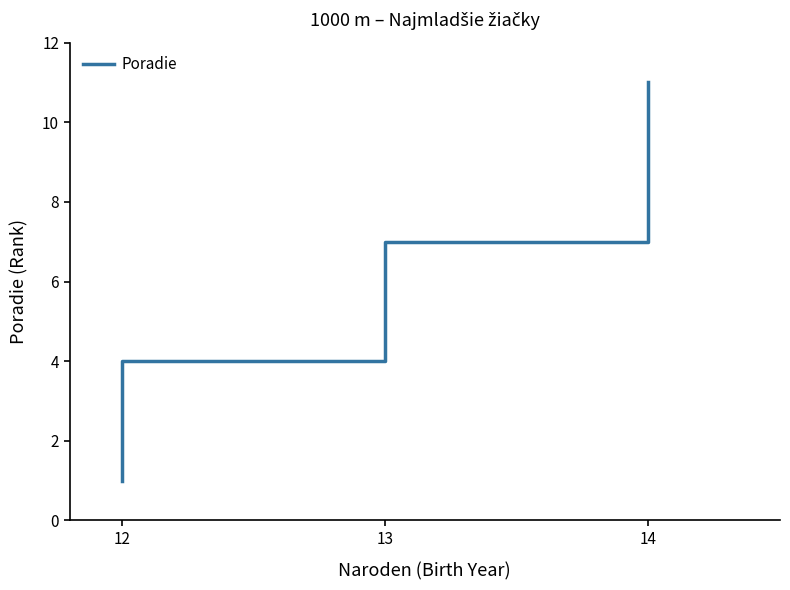

What is the average value?

6